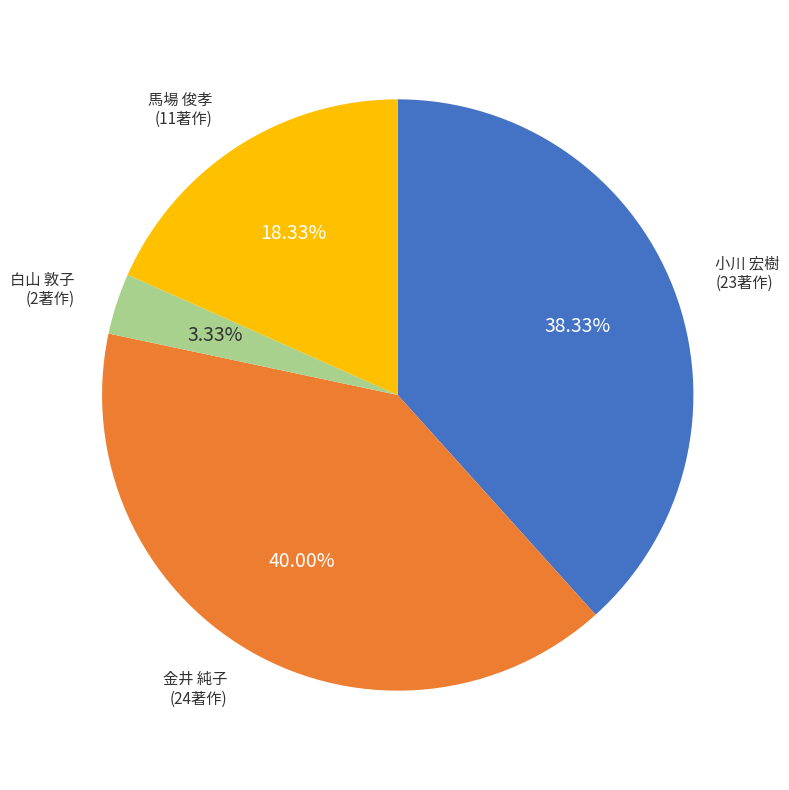

Does any single category account for the majority?

No